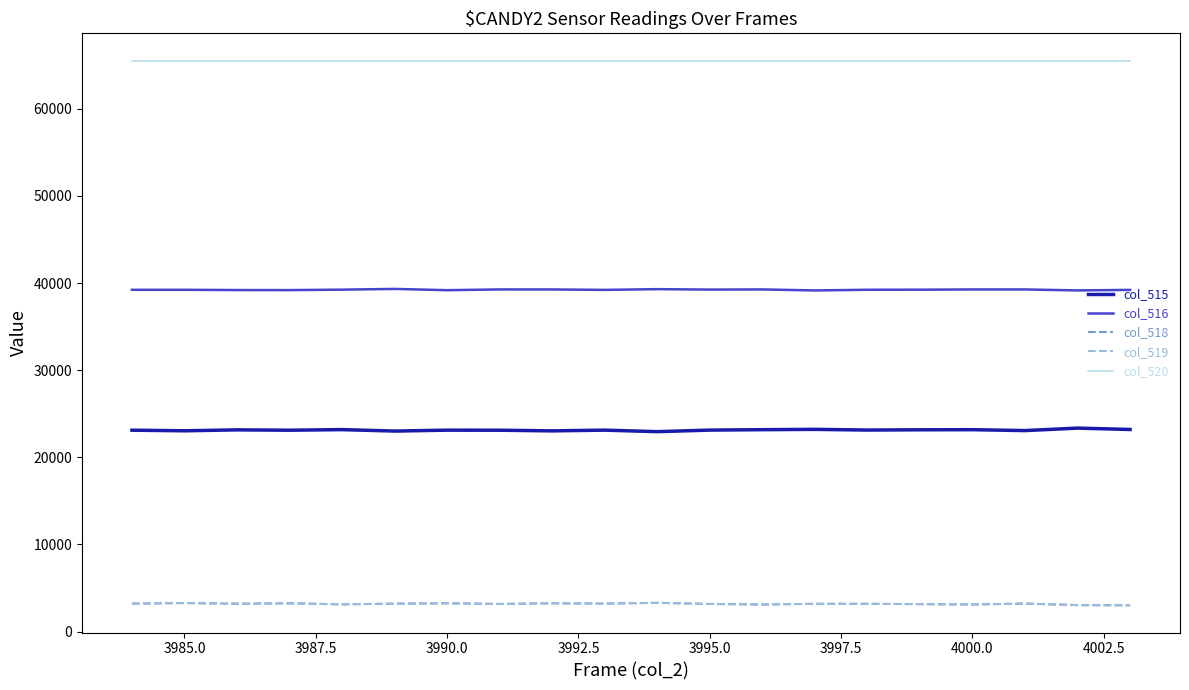

What is the highest value of the col_520 series?

65535